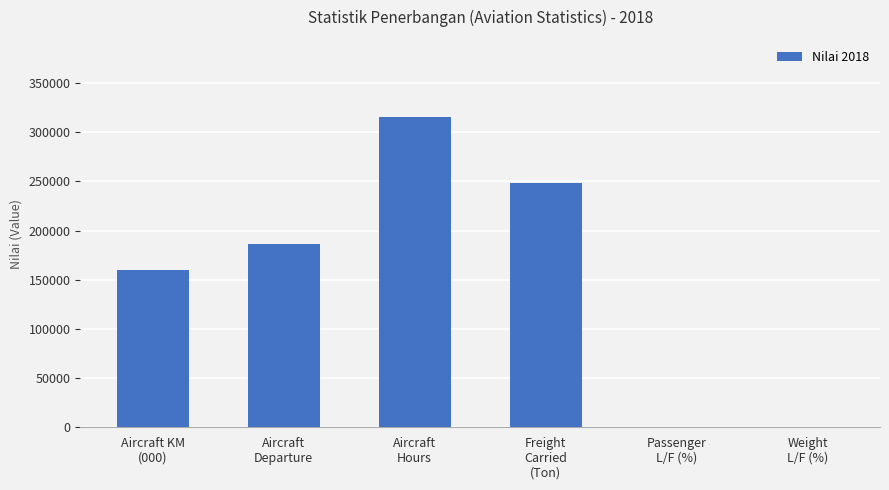

How many categories are shown in the chart?

6